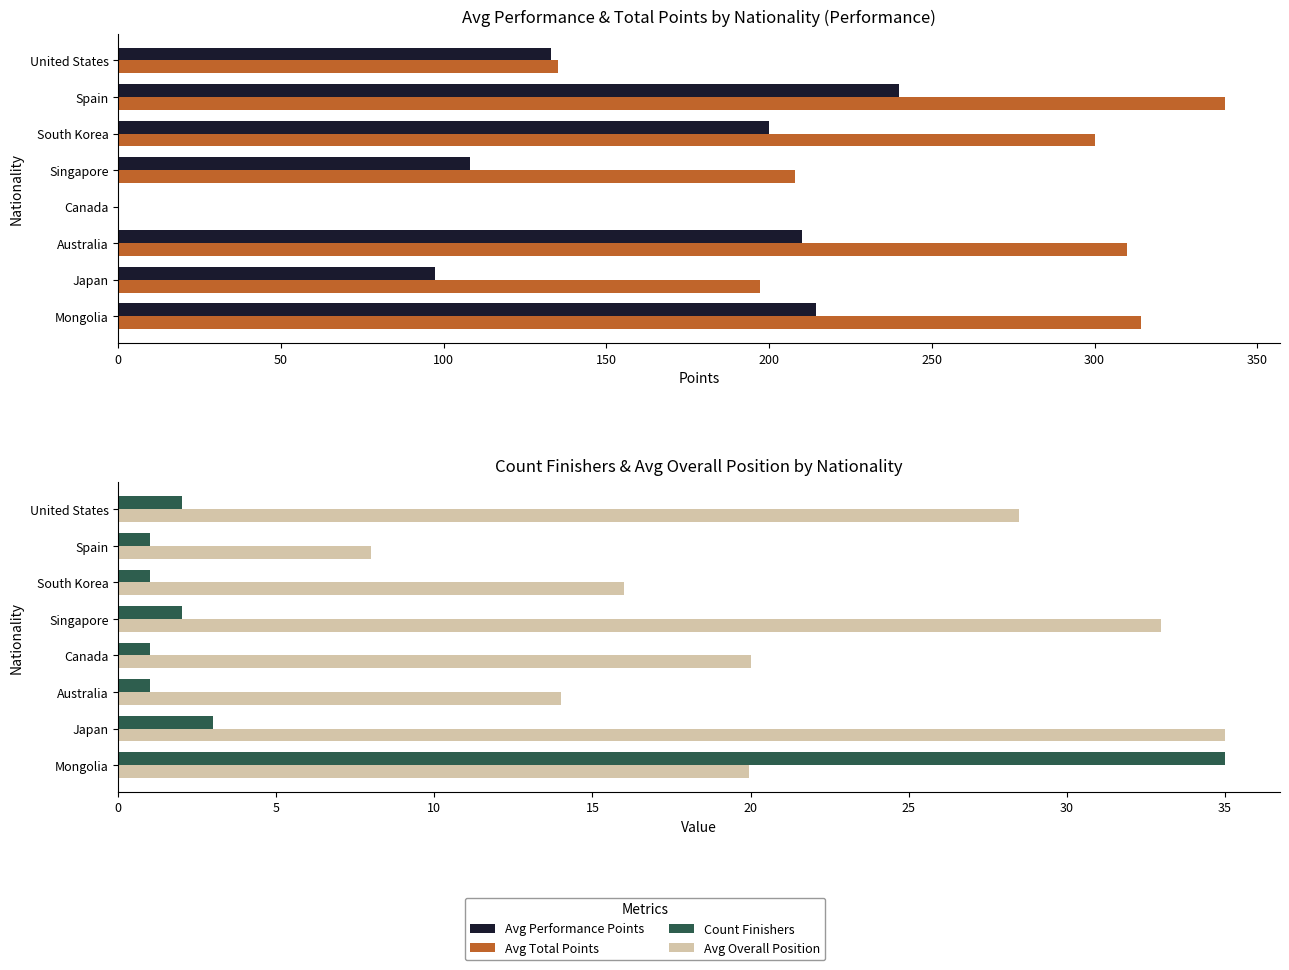

What is the minimum value for Avg Overall Position?

8.0